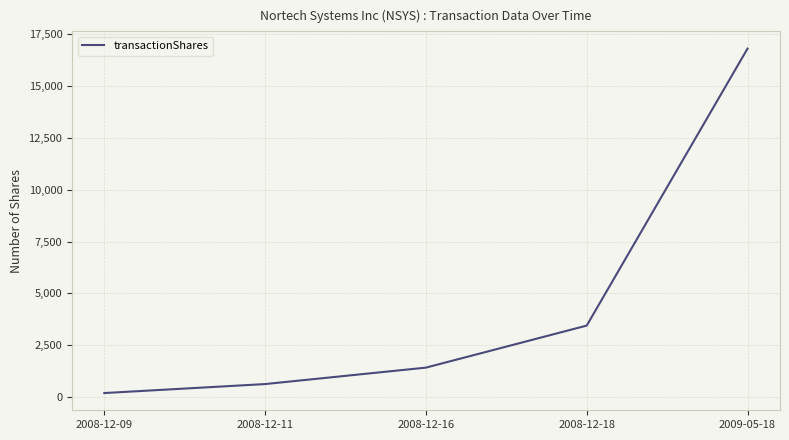

Reading right to left, transcribe all the data shown in this chart.

2009-05-18=16792	2008-12-18=3450	2008-12-16=1425	2008-12-11=633	2008-12-09=200